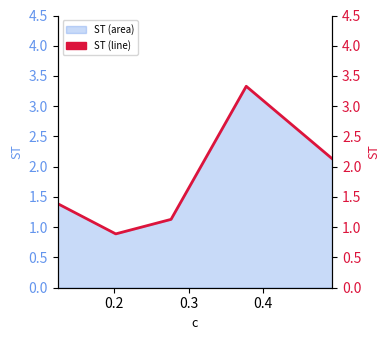

What is the value of the 5th point from the left?

2.1